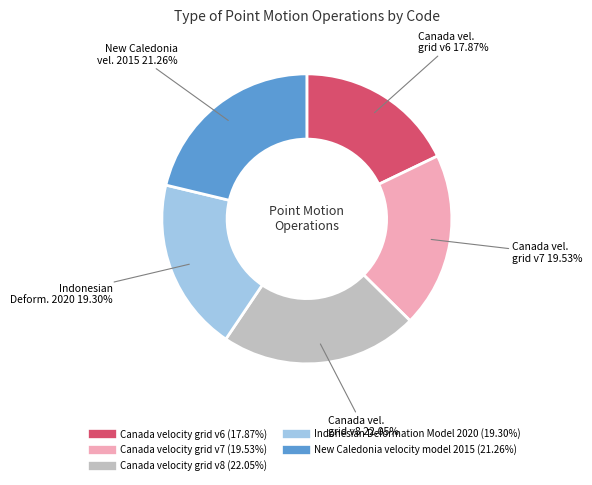

What portion of the pie excludes Canada velocity grid v8?

78.0%